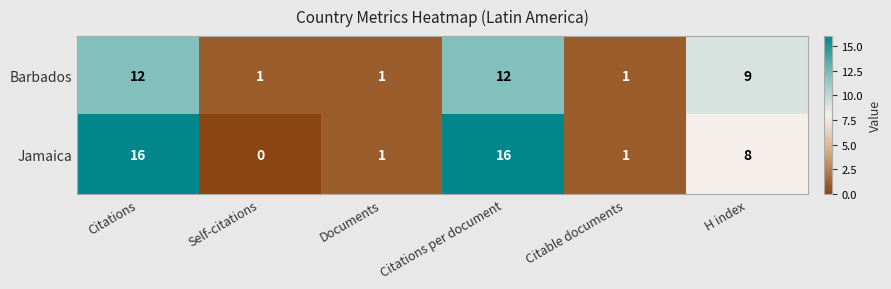

List the series in order of their overall mean, highest first.

Jamaica, Barbados